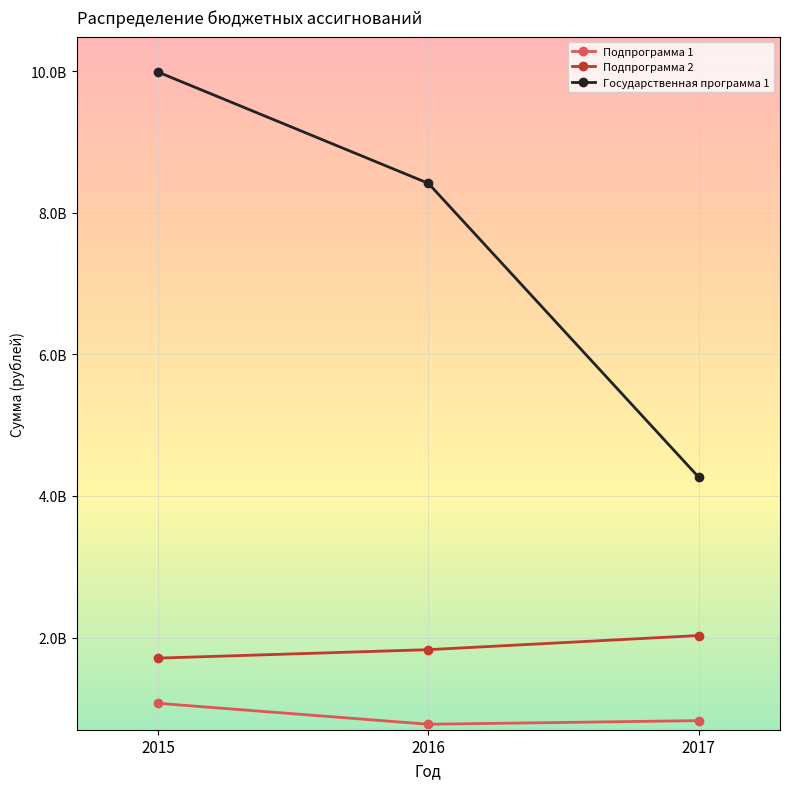

Rank the series by their maximum value, from lowest to highest.

Подпрограмма 1, Подпрограмма 2, Государственная программа 1